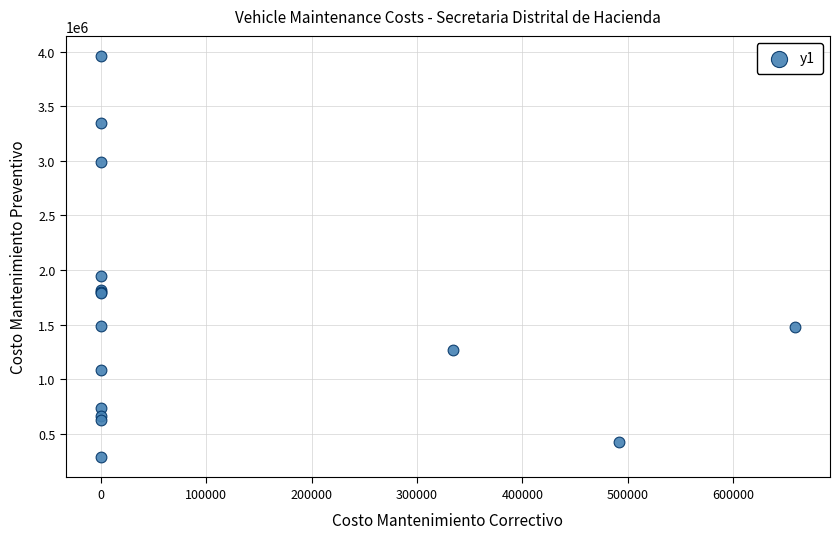

What Y value in the scatter plot is closest to 2122302?

1944468